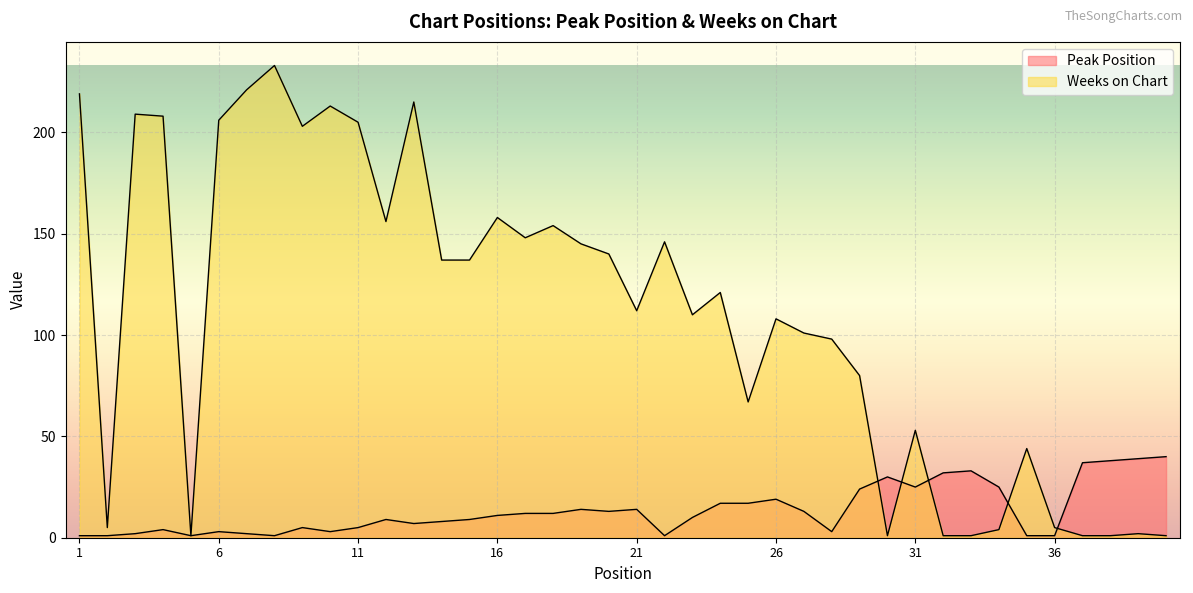

Reading left to right, transcribe all the data shown in this chart.

Peak Position: 1	1	2	4	1	3	2	1	5	3	5	9	7	8	9	11	12	12	14	13	14	1	10	17	17	19	13	3	24	30	25	32	33	25	1	1	37	38	39	40
Weeks on Chart: 219	5	209	208	1	206	221	233	203	213	205	156	215	137	137	158	148	154	145	140	112	146	110	121	67	108	101	98	80	1	53	1	1	4	44	5	1	1	2	1